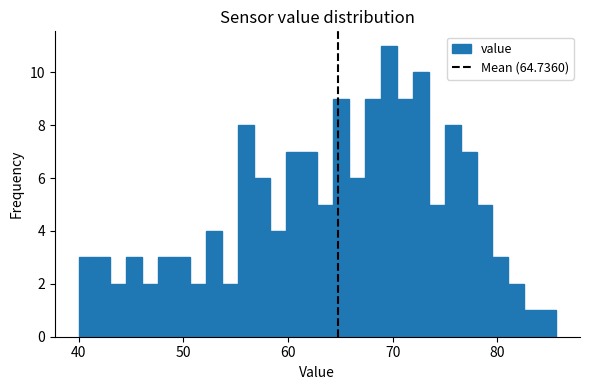

Around what value on the x-axis is the tallest bar? Give the approximate position of its centre, as read against the axis.

70